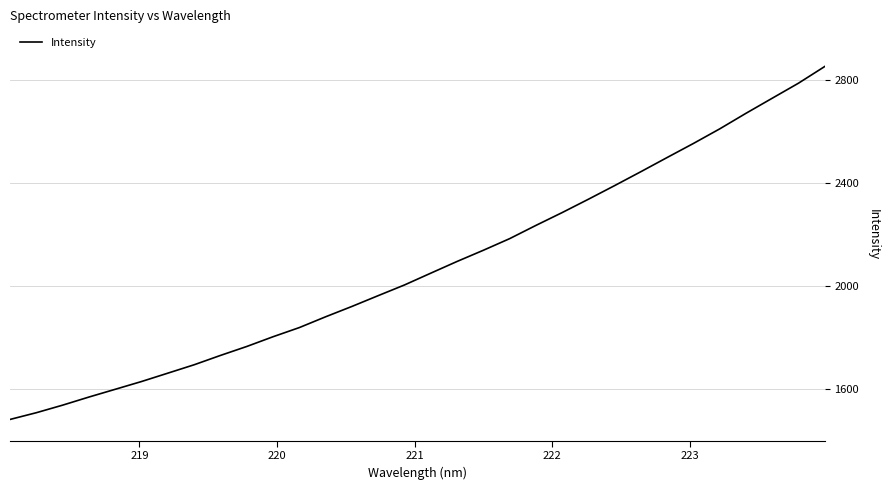

True or false: the data has more than 2 interior local peaks.

False